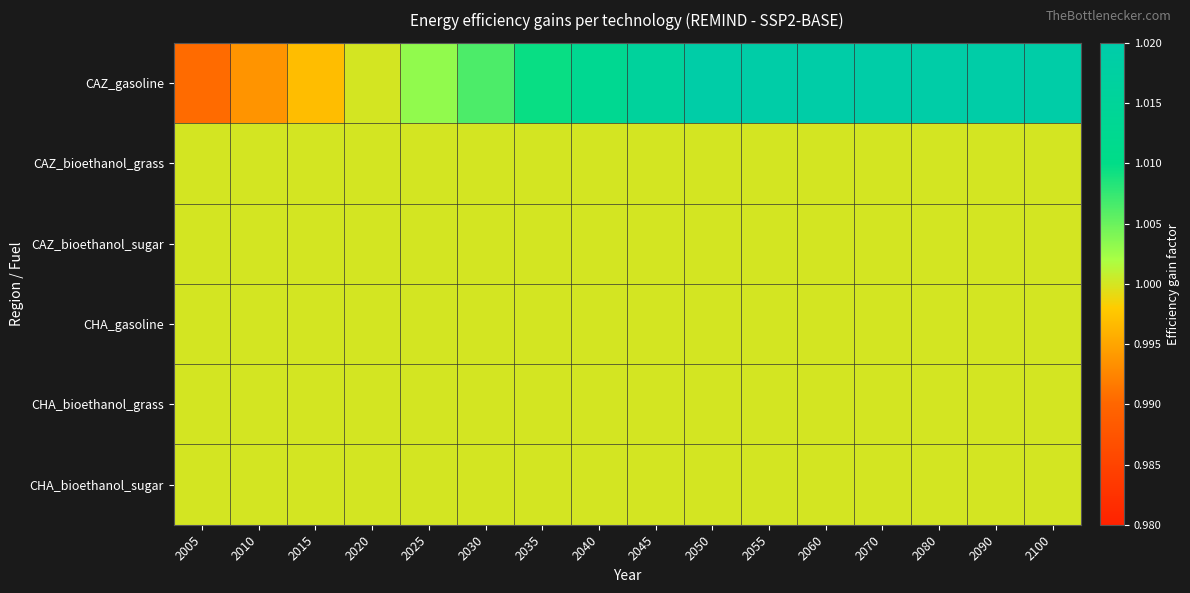

Which series has the largest total across all categories?

CAZ_gasoline